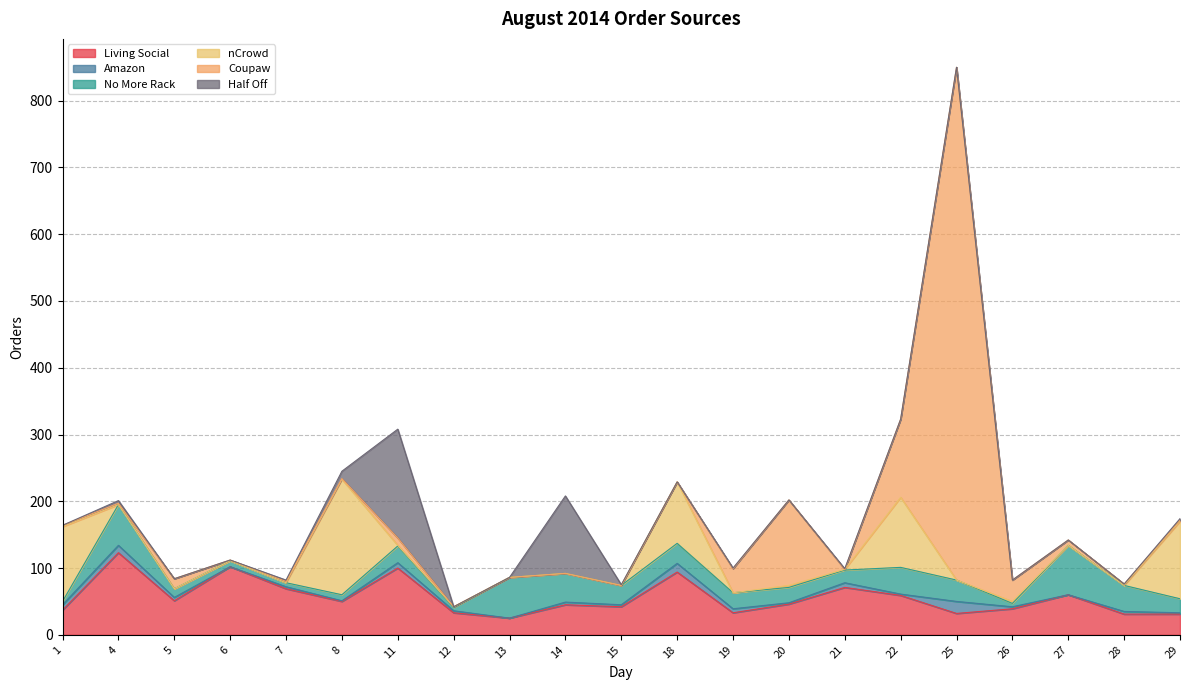

What is the value of the Living Social point at the 2nd from the left?

123